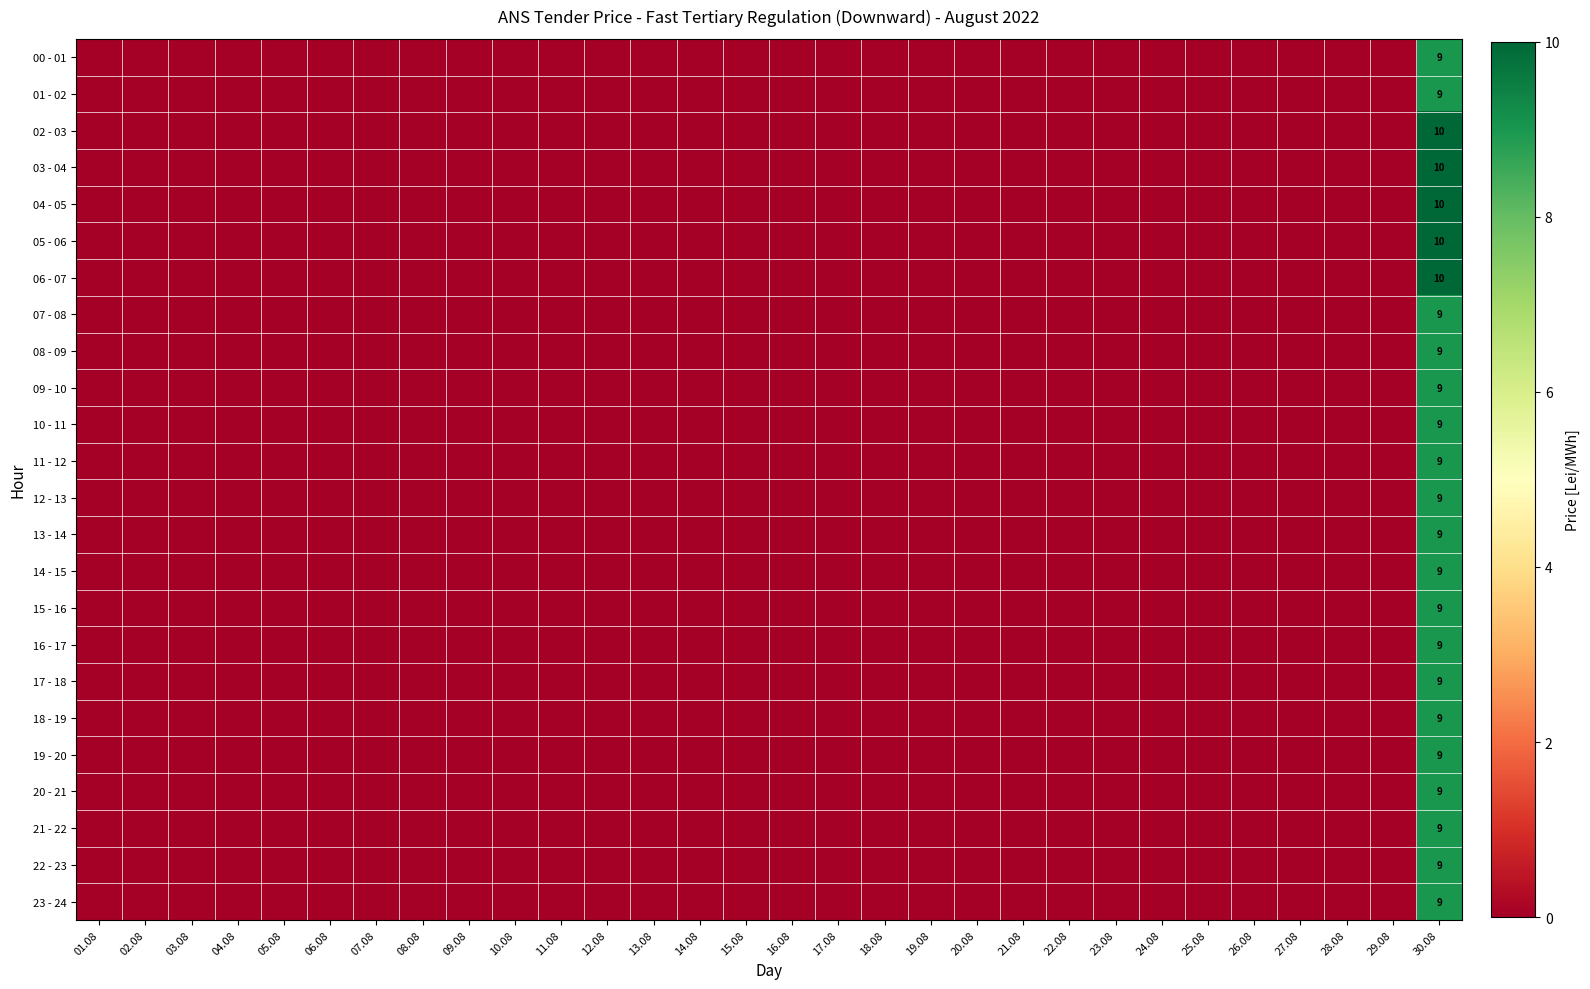

True or false: 08 - 09 has a value of 9 at 30.08.

True